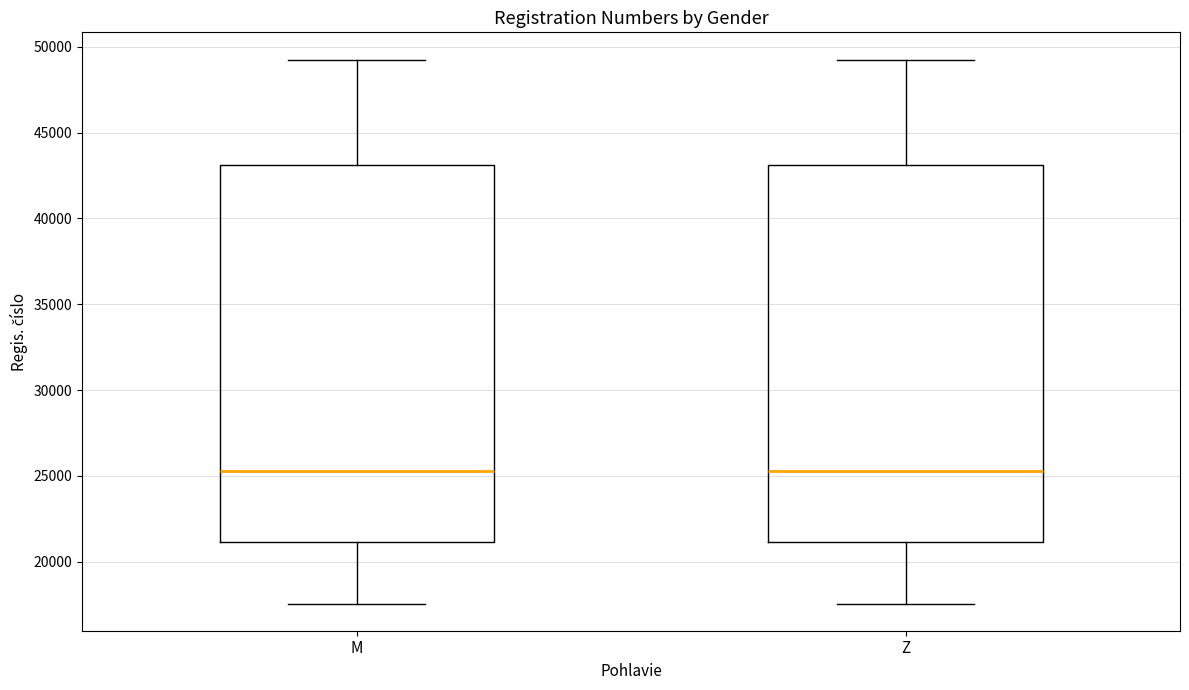

Reading left to right, transcribe this box plot: for each box, give where its median line is, the range the box spans, and where its two whiskers end, as read against the y-axis. The values are not printed on the chart, so give them approximately, as read against the axis.

M: median 25500, box 21000 to 43000, whiskers 17500 to 49500
Z: median 25500, box 21000 to 43000, whiskers 17500 to 49500